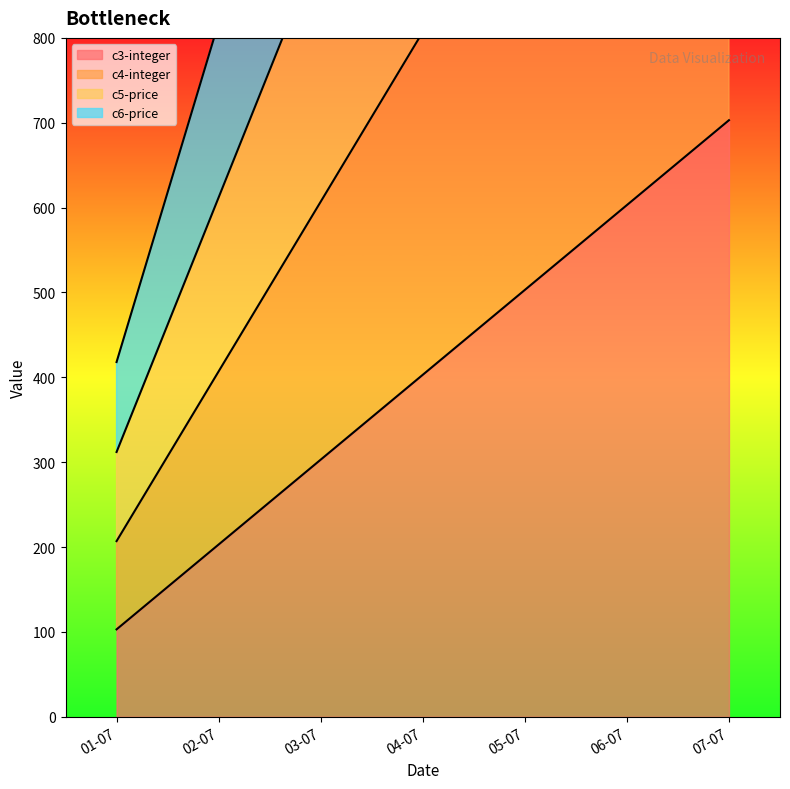

True or false: c4-integer and c6-price intersect in this chart.

False